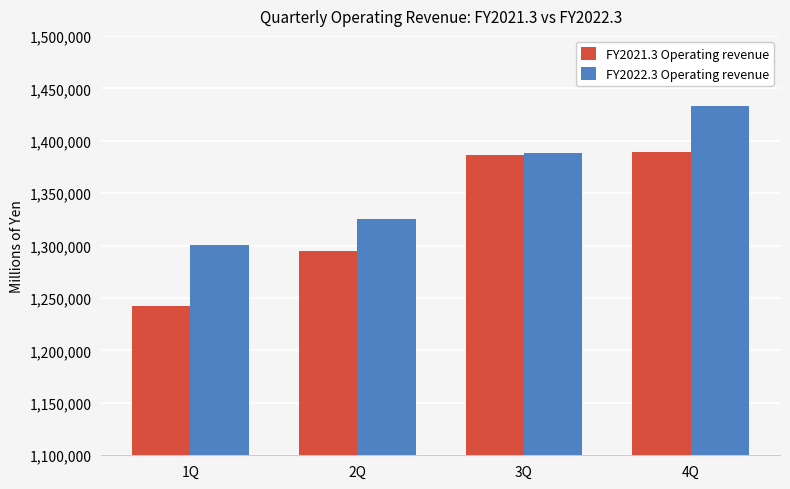

What is the minimum value for FY2022.3 Operating revenue?

1300264